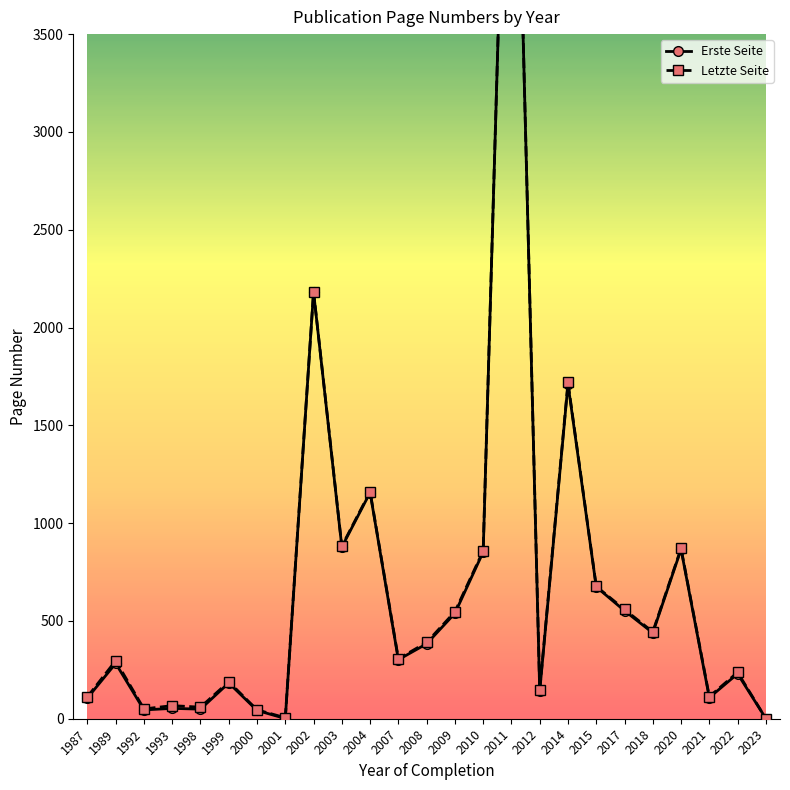

Which series changed the most between 2001 and 2014?

Letzte Seite